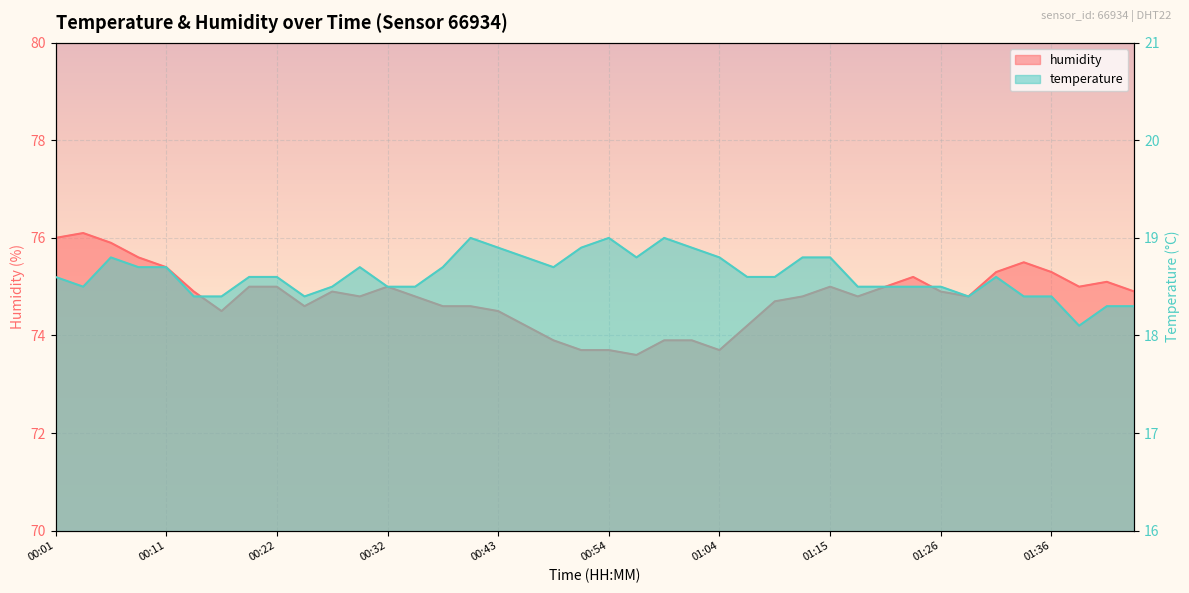

At which label is humidity closest to 74?

00:48